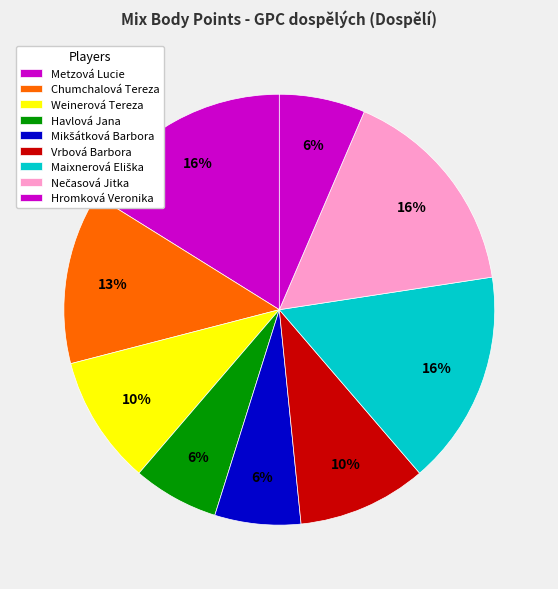

How much of the chart is everything except Maixnerová Eliška?

83.9%